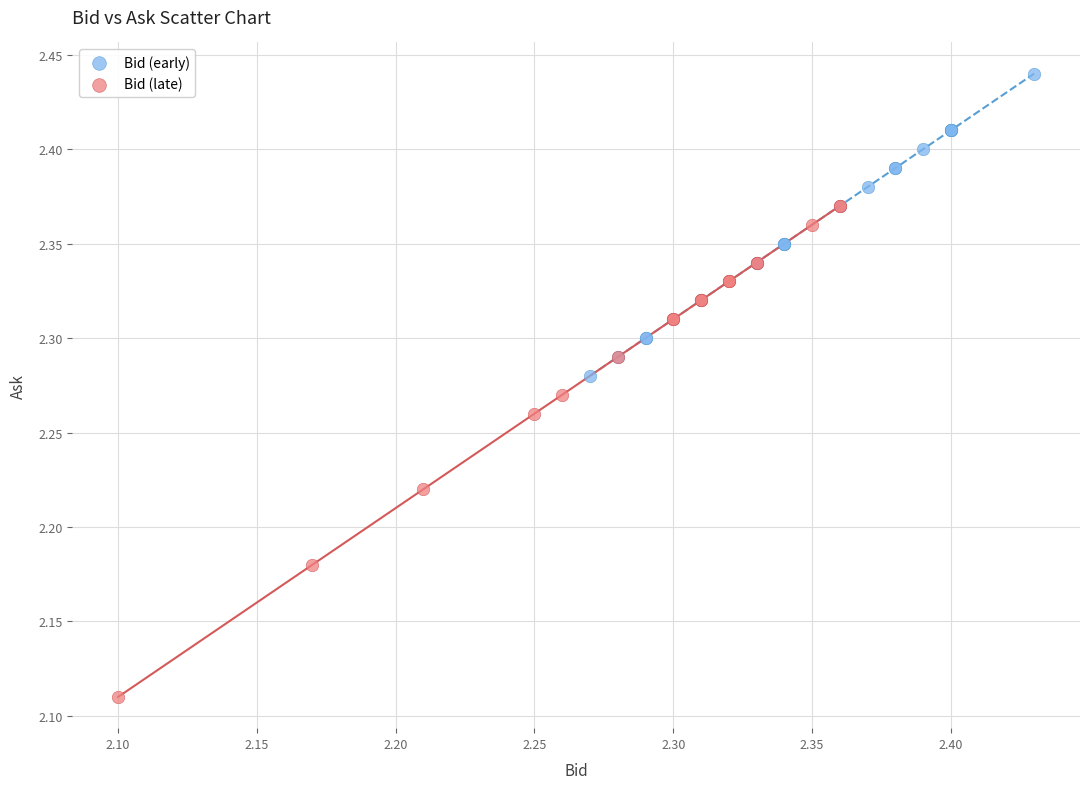

What are all the series names shown in the legend?

Bid (early), Bid (late)